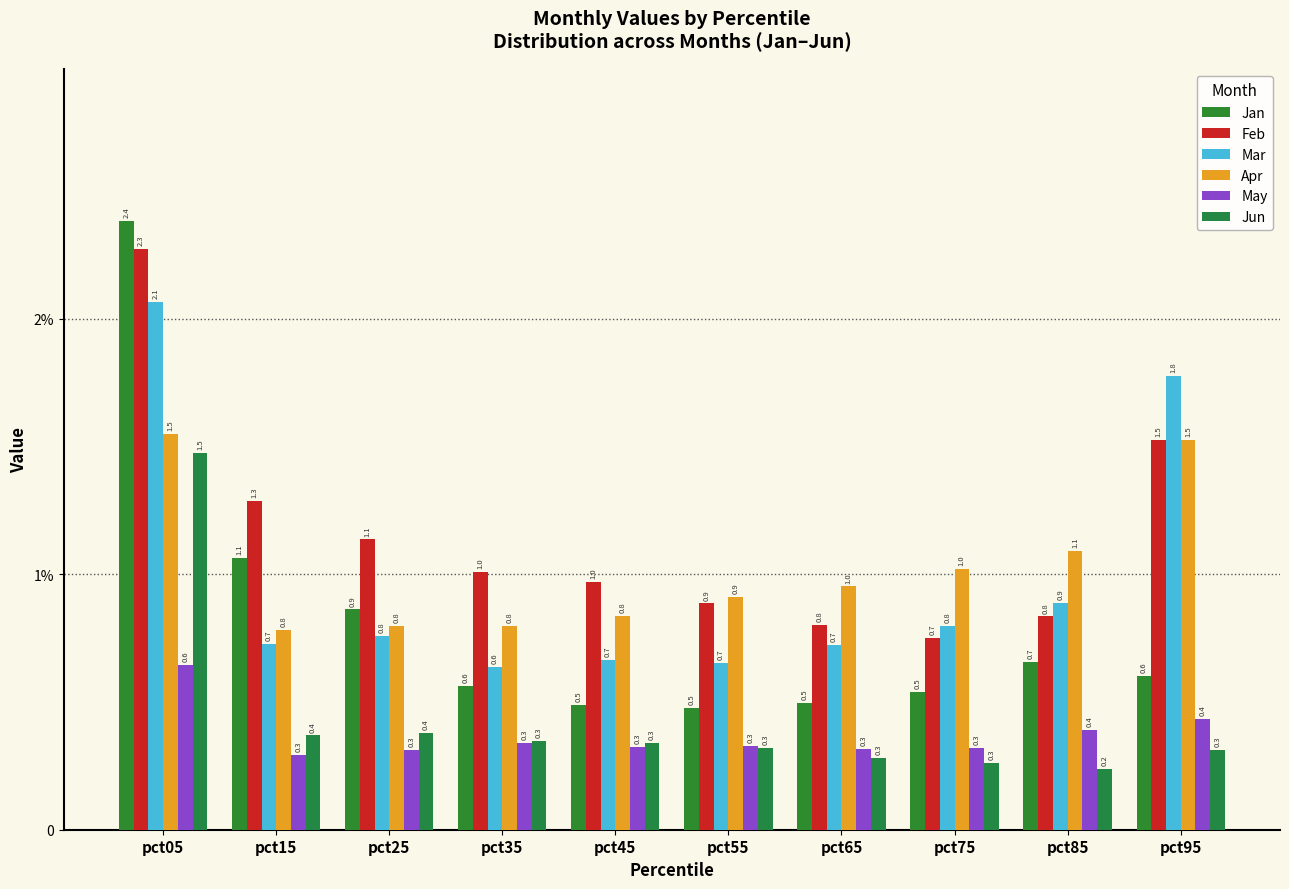

Are the bars horizontal?

No